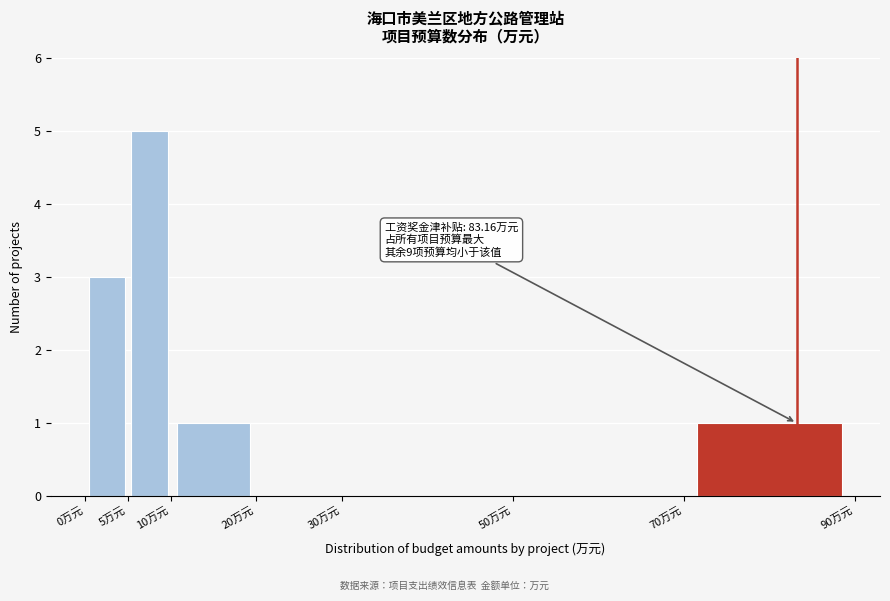

Which range on the x-axis has the tallest bar?

5 to 10